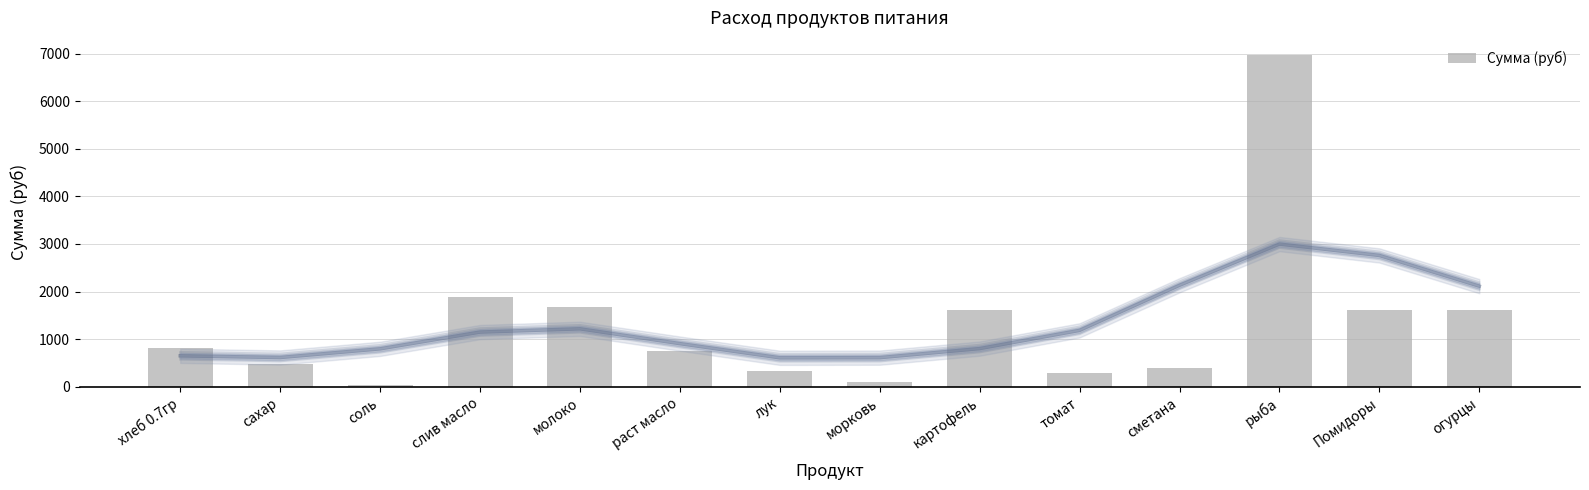

What is the maximum value shown in the chart?

6981.0